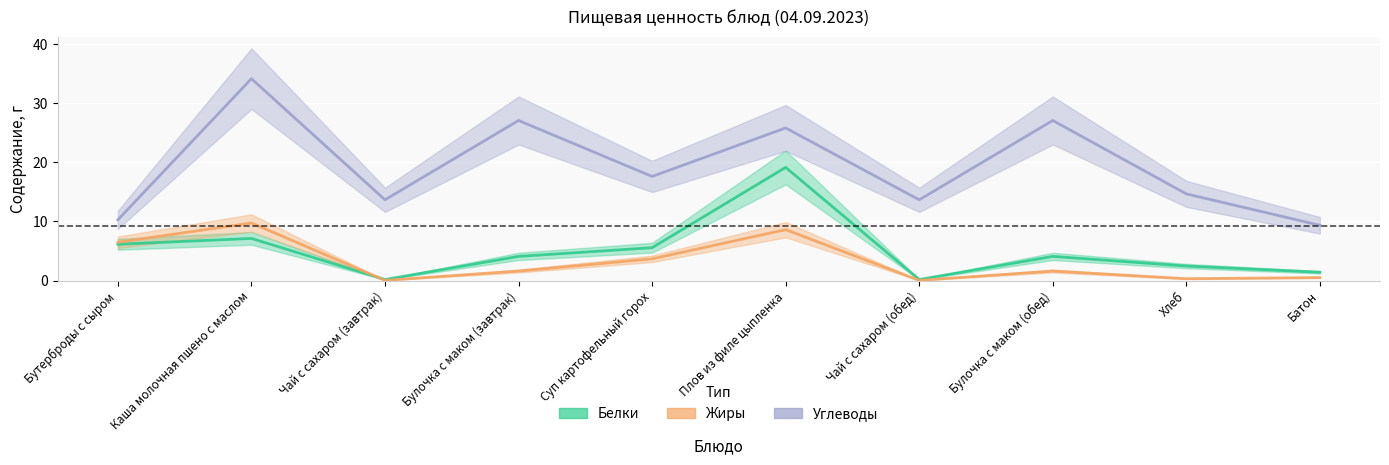

Reading left to right, what are all the values shown in this chart?

Белки: Бутерброды с сыром=6.1	Каша молочная пшено с маслом=7.1	Чай с сахаром (завтрак)=0.2	Булочка с маком (завтрак)=4.1	Суп картофельный горох=5.6	Плов из филе цыпленка=19.1	Чай с сахаром (обед)=0.2	Булочка с маком (обед)=4.1	Хлеб=2.5	Батон=1.4
Жиры: Бутерброды с сыром=6.5	Каша молочная пшено с маслом=9.7	Чай с сахаром (завтрак)=0.0	Булочка с маком (завтрак)=1.6	Суп картофельный горох=3.7	Плов из филе цыпленка=8.6	Чай с сахаром (обед)=0.0	Булочка с маком (обед)=1.6	Хлеб=0.3	Батон=0.5
Углеводы: Бутерброды с сыром=10.3	Каша молочная пшено с маслом=34.1	Чай с сахаром (завтрак)=13.7	Булочка с маком (завтрак)=27.1	Суп картофельный горох=17.6	Плов из филе цыпленка=25.8	Чай с сахаром (обед)=13.7	Булочка с маком (обед)=27.1	Хлеб=14.7	Батон=9.3